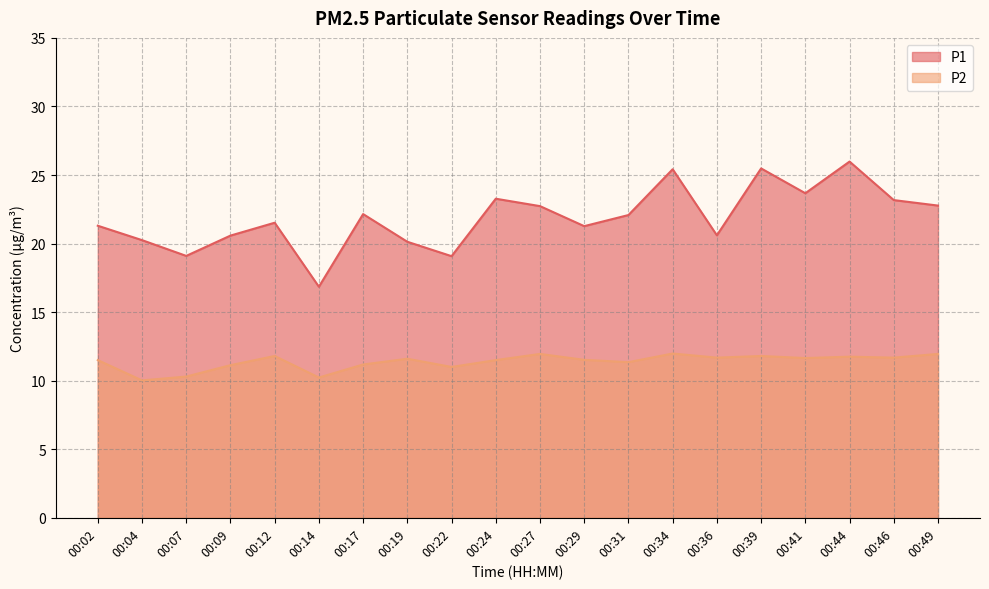

Which category has the highest value in the P1 series?

00:44